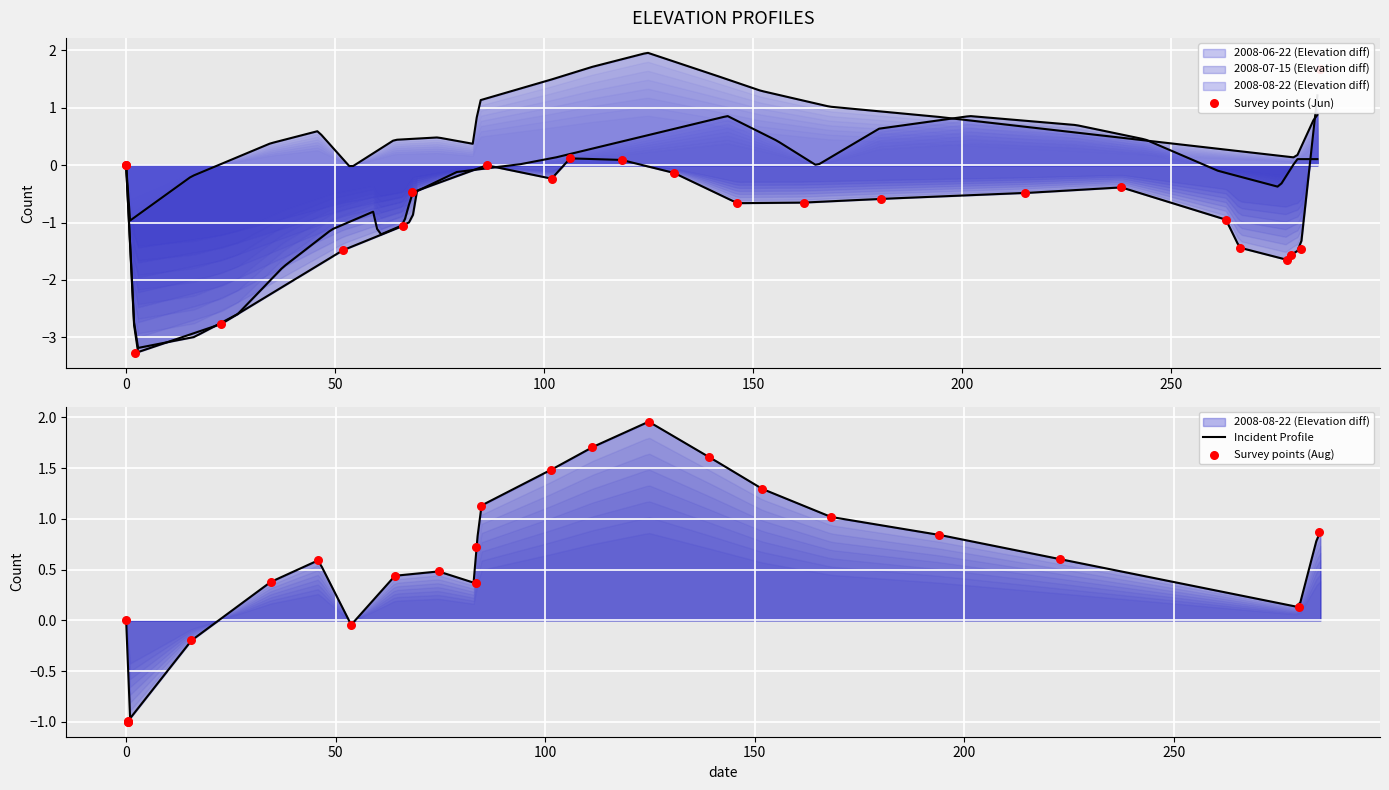

Is the value of 2008-08-22 (Elevation diff) at −50 greater than the value of 2008-06-22 (Elevation diff) at 18?

Yes